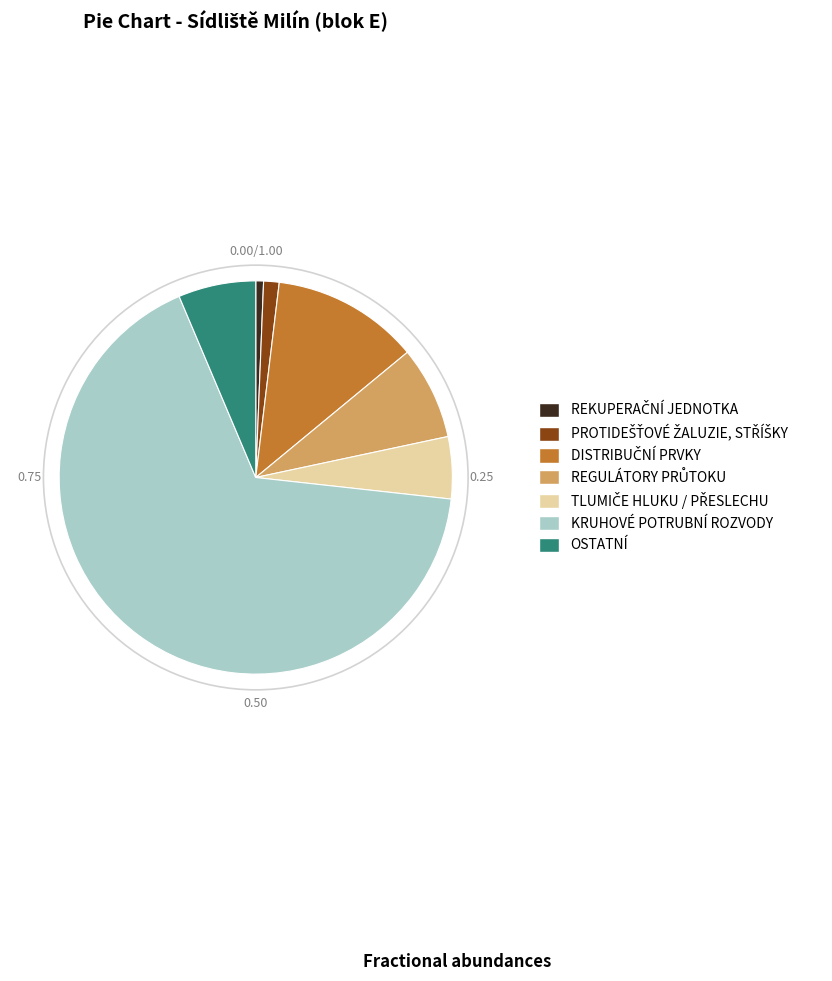

Which slice represents more than half of the pie?

KRUHOVÉ POTRUBNÍ ROZVODY